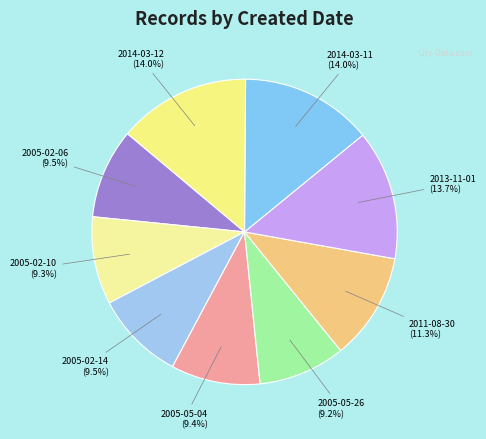

What is the ratio of the value at 2005-02-10 to the value at 2005-05-26?

1.0